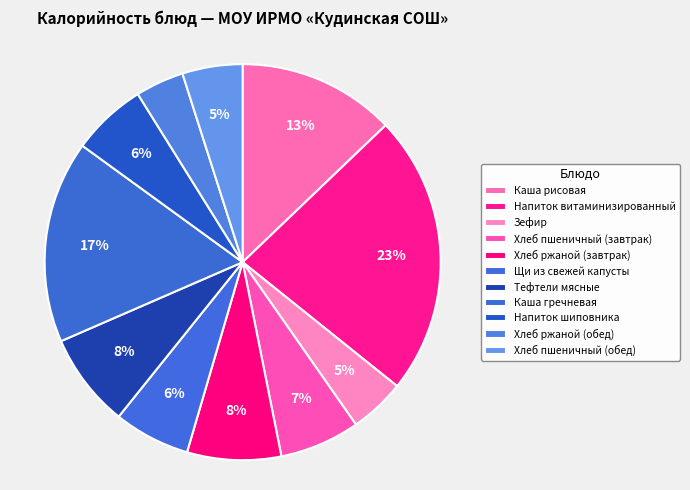

Which category has the biggest portion of the pie?

Напиток витаминизированный